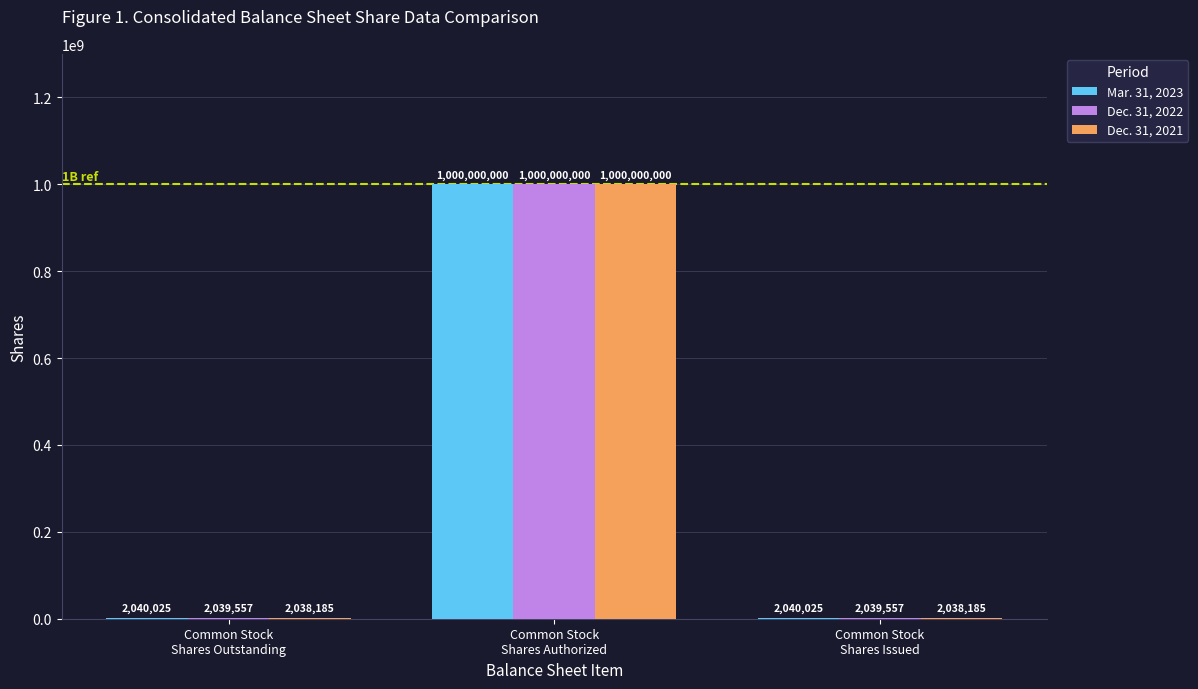

What is the sum of all Dec. 31, 2022 values?

1004079114